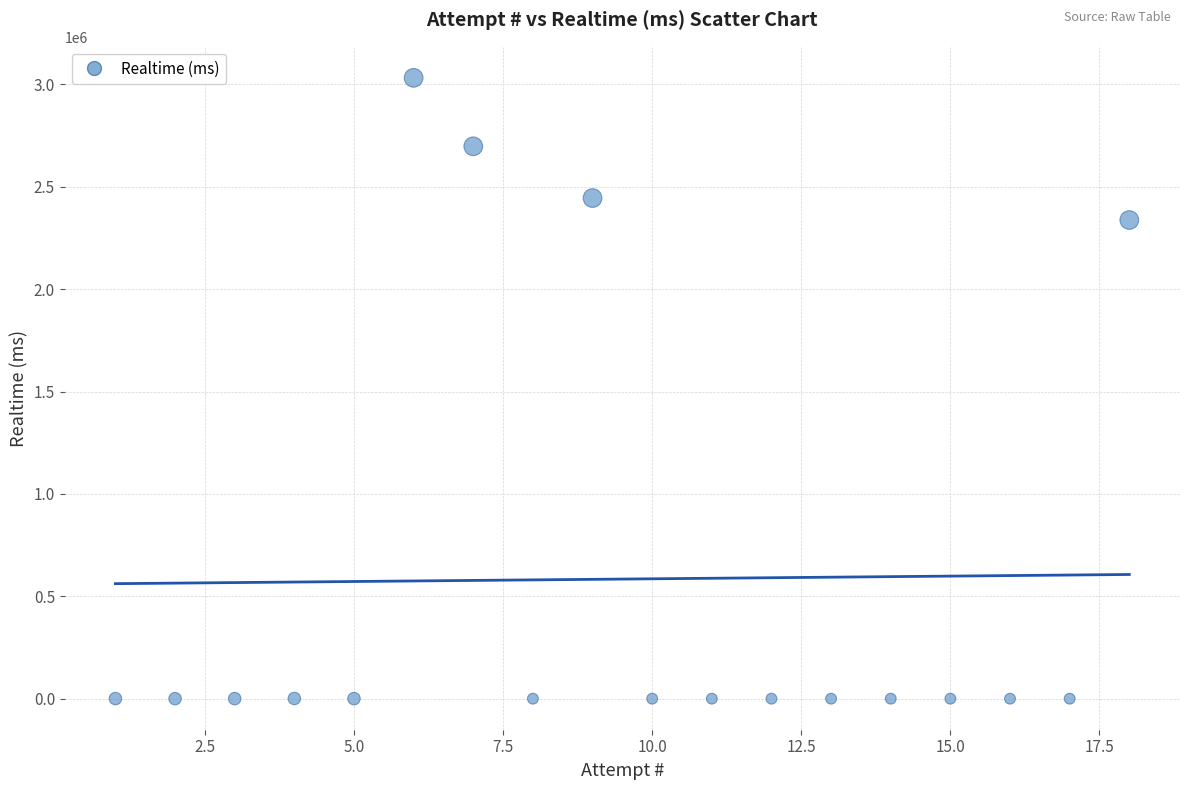

What is the range of Y values (max minus min)?

3031845